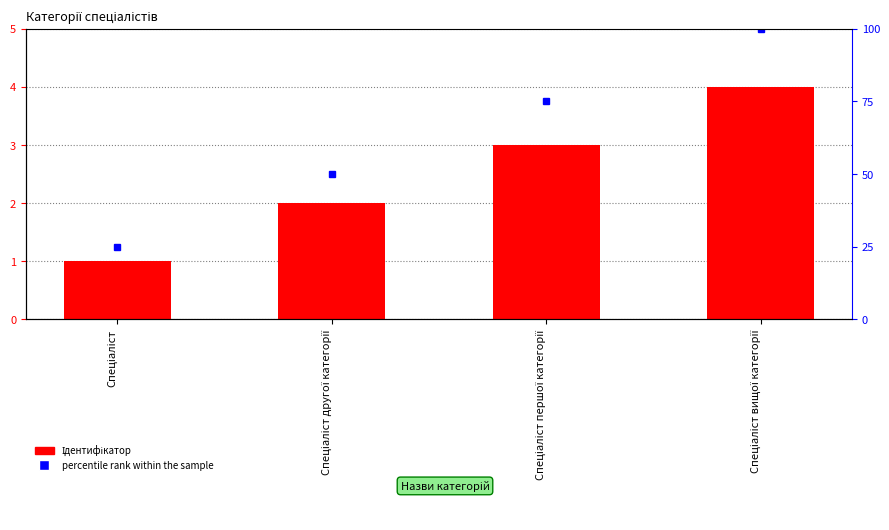

What is the value of the percentile rank within the sample bar at the 1st from the left?

25